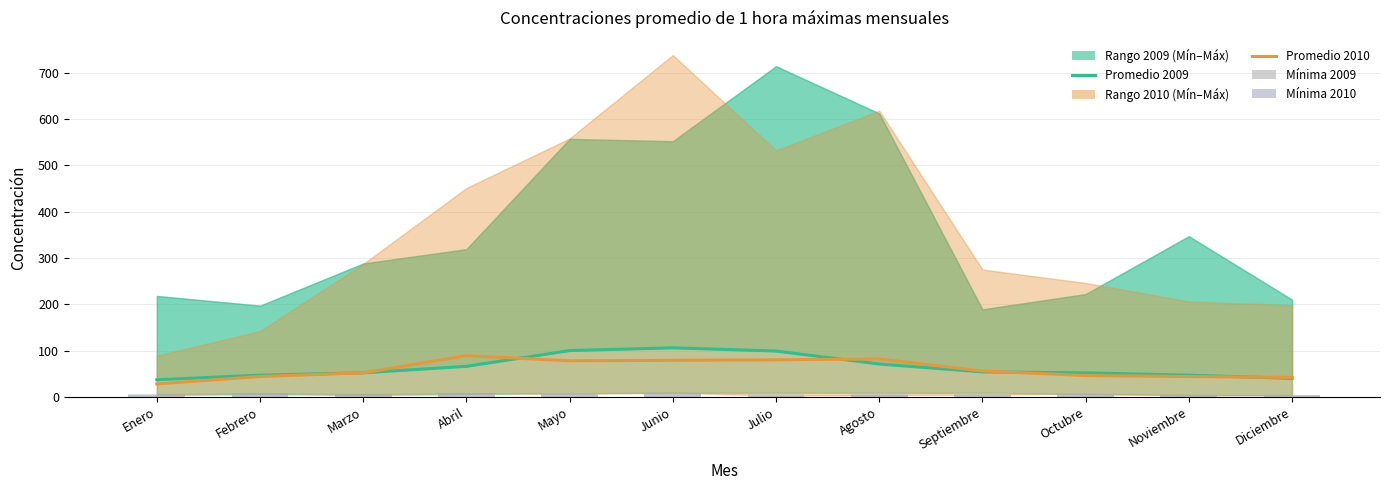

Between Julio and Noviembre, which is larger?

Julio